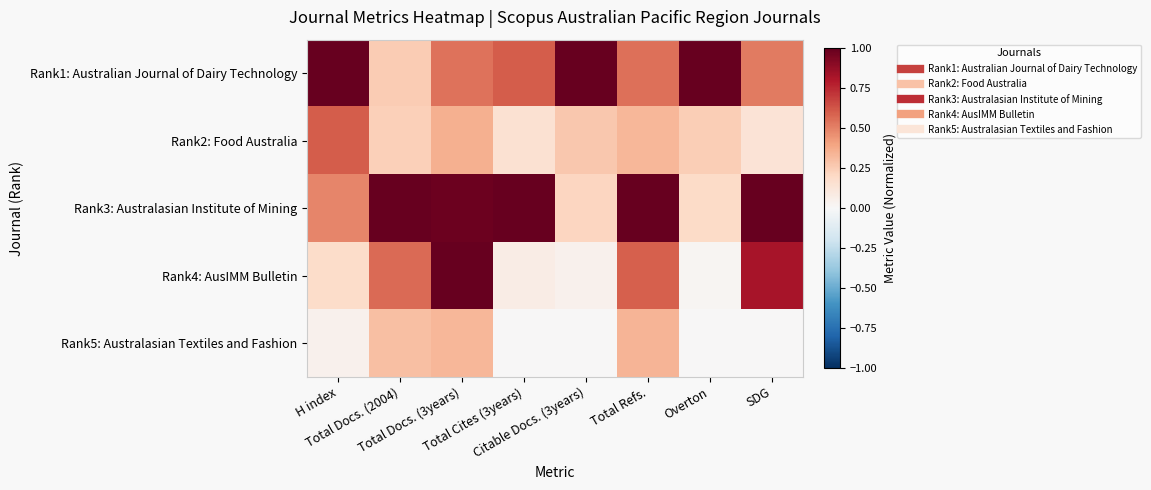

Reading left to right, list all the values displayed in this chart.

Rank1: Australian Journal of Dairy Technology: H index=1.0	Total Docs. (2004)=0.2	Total Docs. (3years)=0.5	Total Cites (3years)=0.6	Citable Docs. (3years)=1.0	Total Refs.=0.6	Overton=1.0	SDG=0.5
Rank2: Food Australia: H index=0.6	Total Docs. (2004)=0.2	Total Docs. (3years)=0.4	Total Cites (3years)=0.1	Citable Docs. (3years)=0.3	Total Refs.=0.3	Overton=0.2	SDG=0.1
Rank3: Australasian Institute of Mining: H index=0.5	Total Docs. (2004)=1.0	Total Docs. (3years)=1.0	Total Cites (3years)=1.0	Citable Docs. (3years)=0.2	Total Refs.=1.0	Overton=0.2	SDG=1.0
Rank4: AusIMM Bulletin: H index=0.2	Total Docs. (2004)=0.6	Total Docs. (3years)=1.0	Total Cites (3years)=0.1	Citable Docs. (3years)=0.0	Total Refs.=0.6	Overton=0.0	SDG=0.8
Rank5: Australasian Textiles and Fashion: H index=0.0	Total Docs. (2004)=0.3	Total Docs. (3years)=0.3	Total Cites (3years)=0.0	Citable Docs. (3years)=0.0	Total Refs.=0.3	Overton=0.0	SDG=0.0